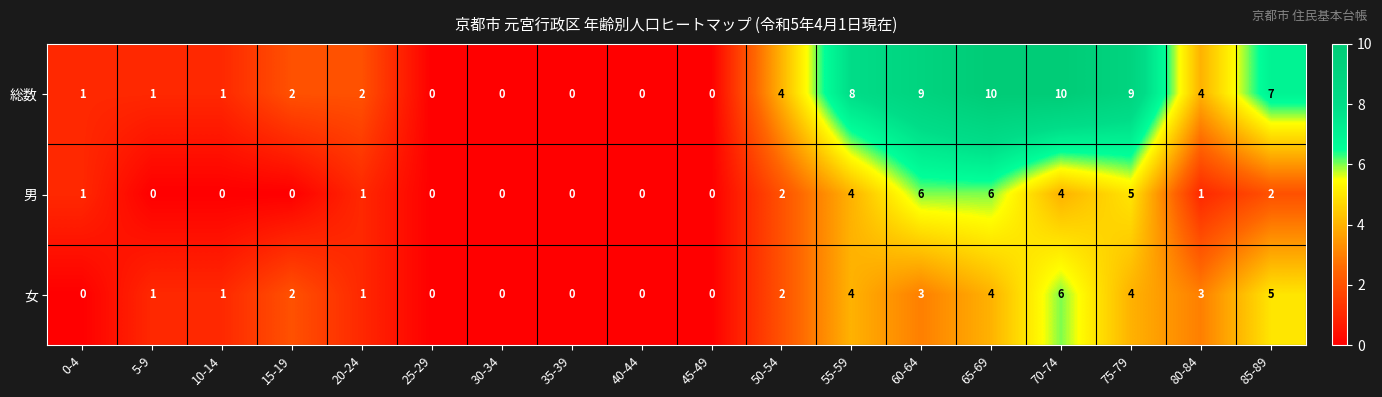

At how many categories does at least one series exceed 5?

6